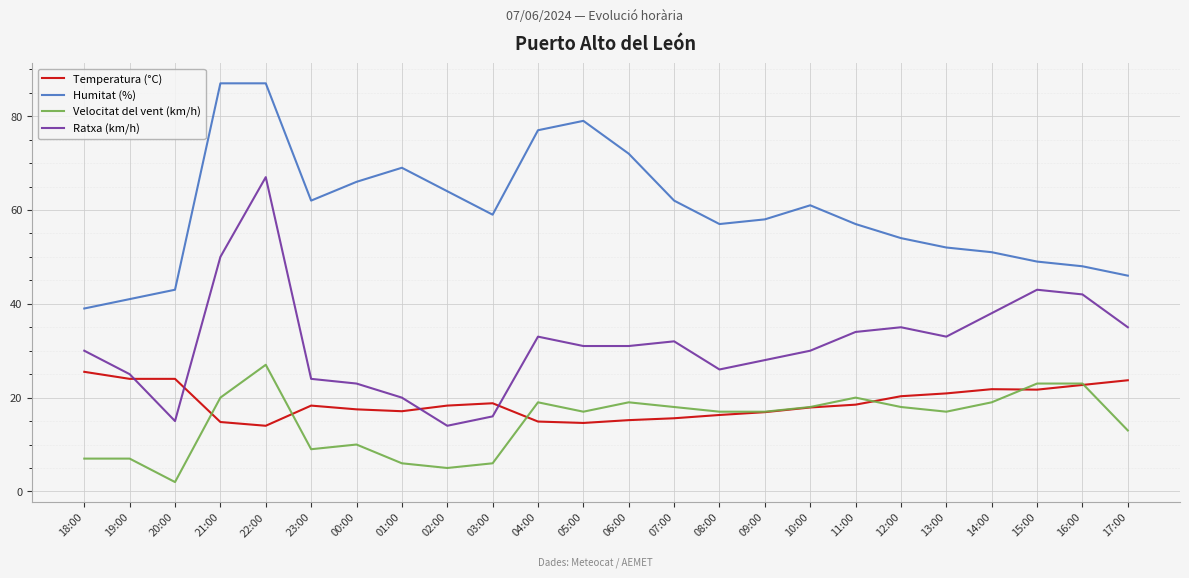

True or false: Temperatura (°C) has more than 1 interior local peaks.

True